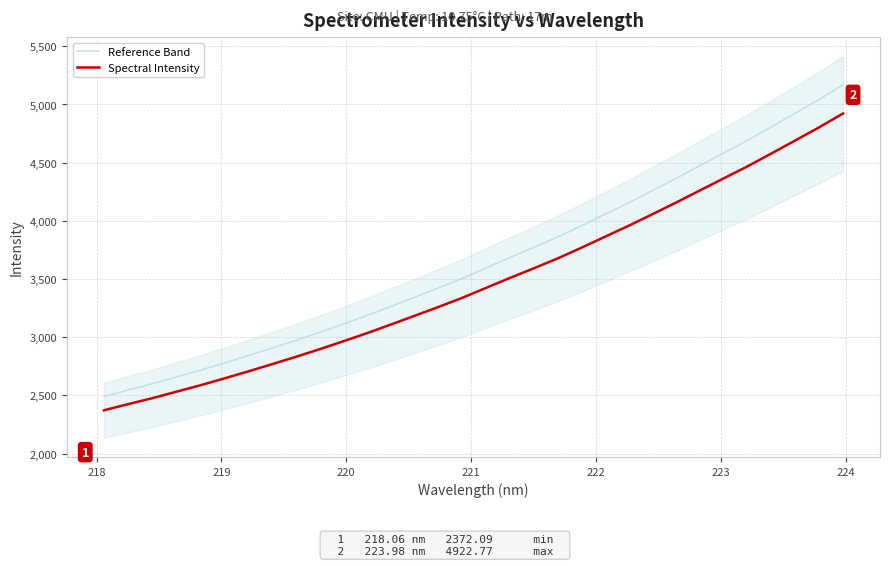

True or false: Spectral Intensity and Reference Band cross at least once.

False